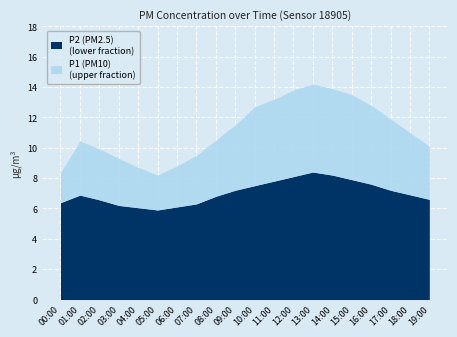

What is the sum of all P2 values?

140.6